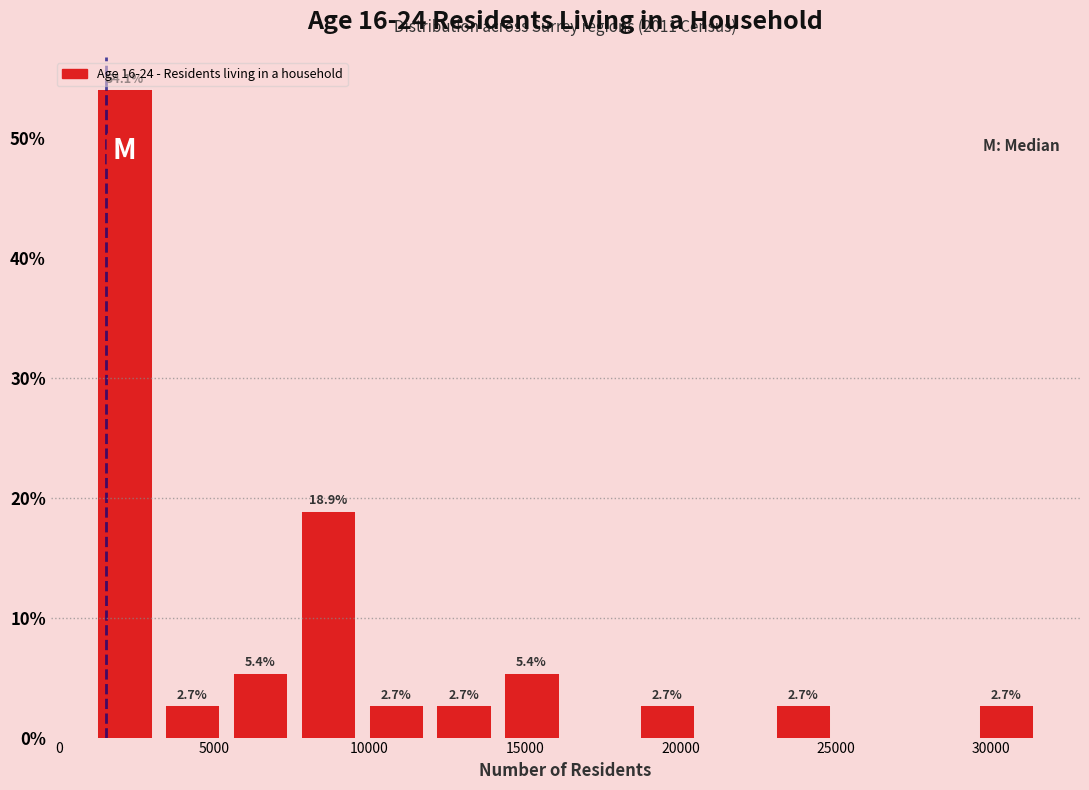

Which range on the x-axis has the tallest bar?

1000 to 3000